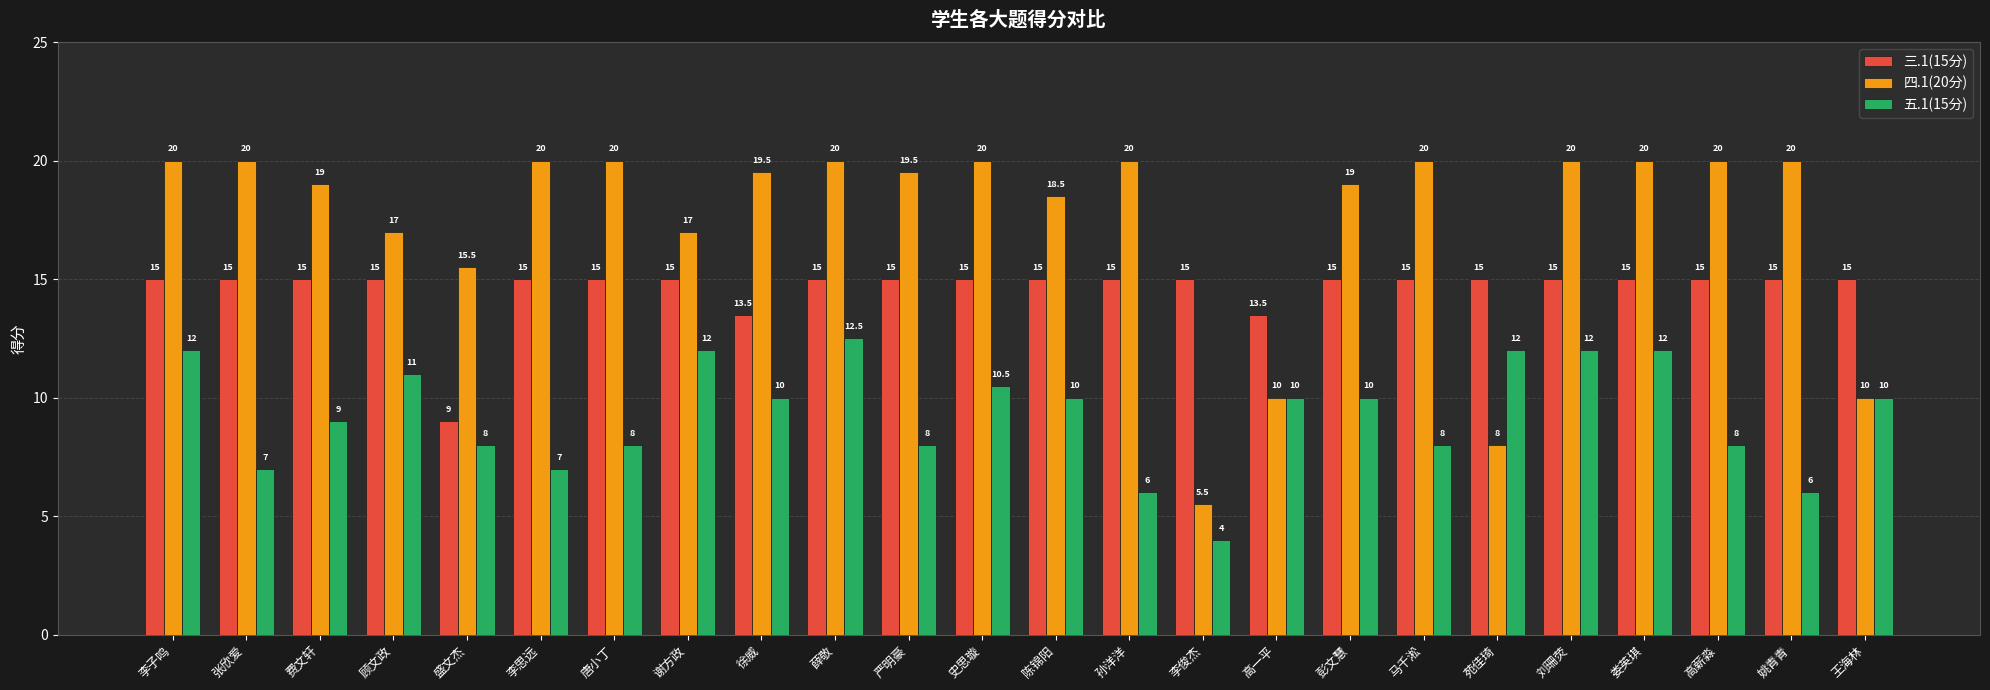

At which label does 五.1(15分) reach its minimum?

李俊杰